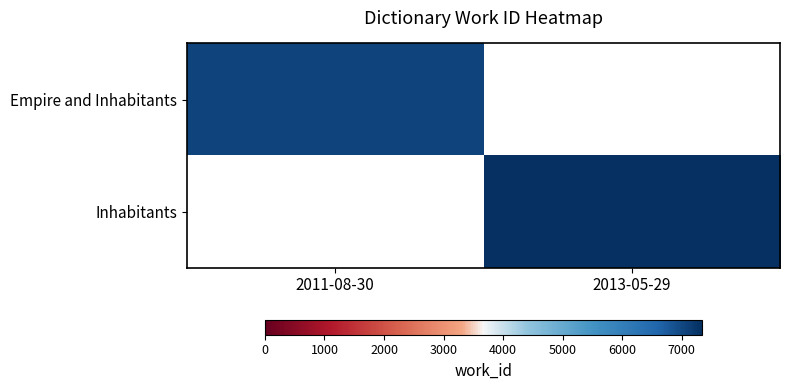

At how many categories does at least one series exceed 4052?

2